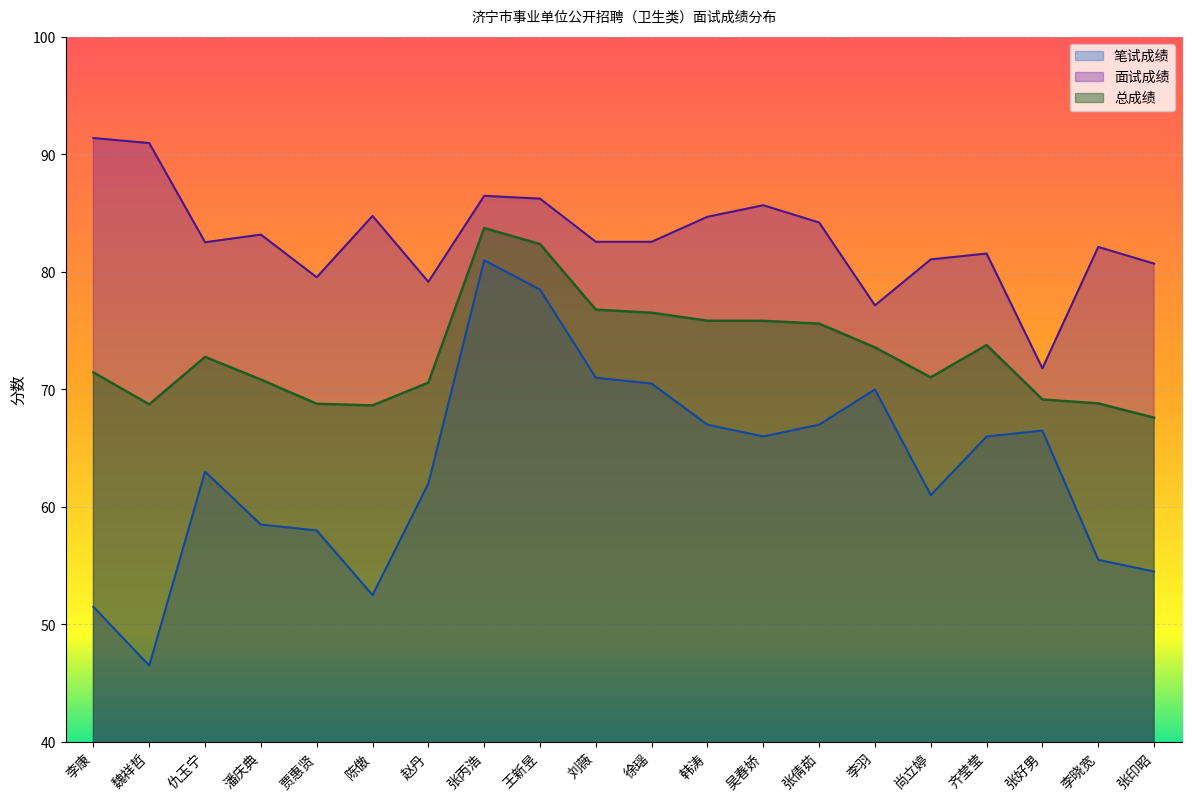

What position from the right is 王新昱?

12